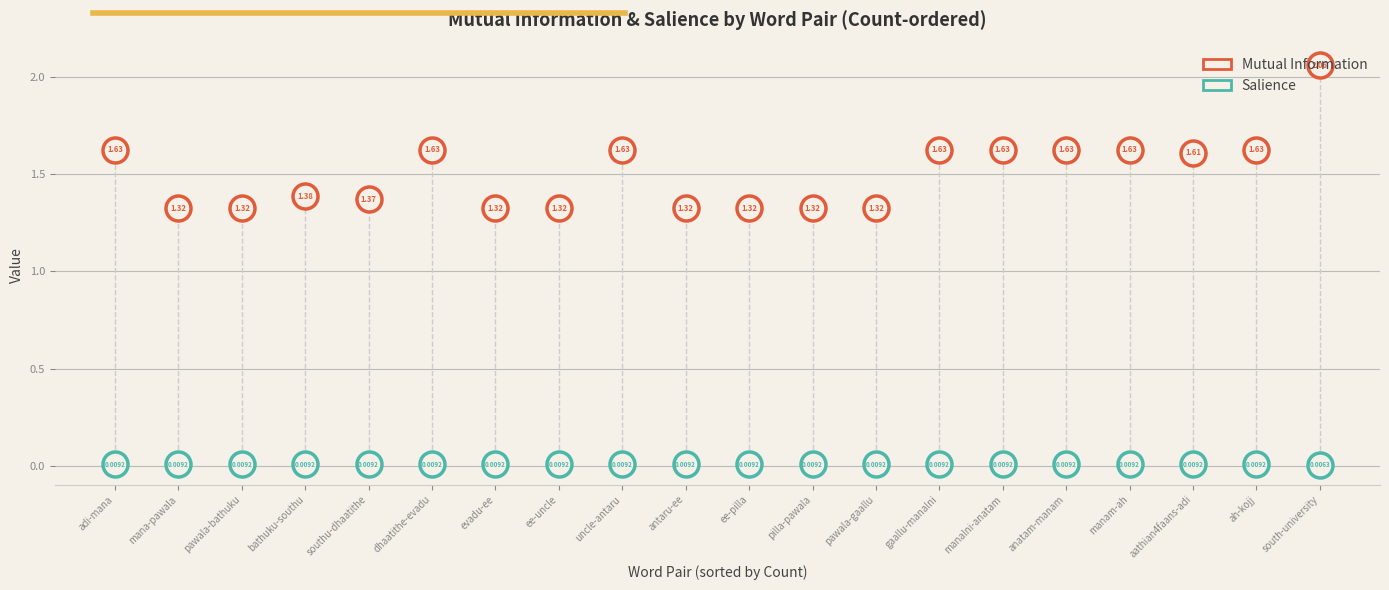

What are all the series names shown in the legend?

Mutual Information, Salience